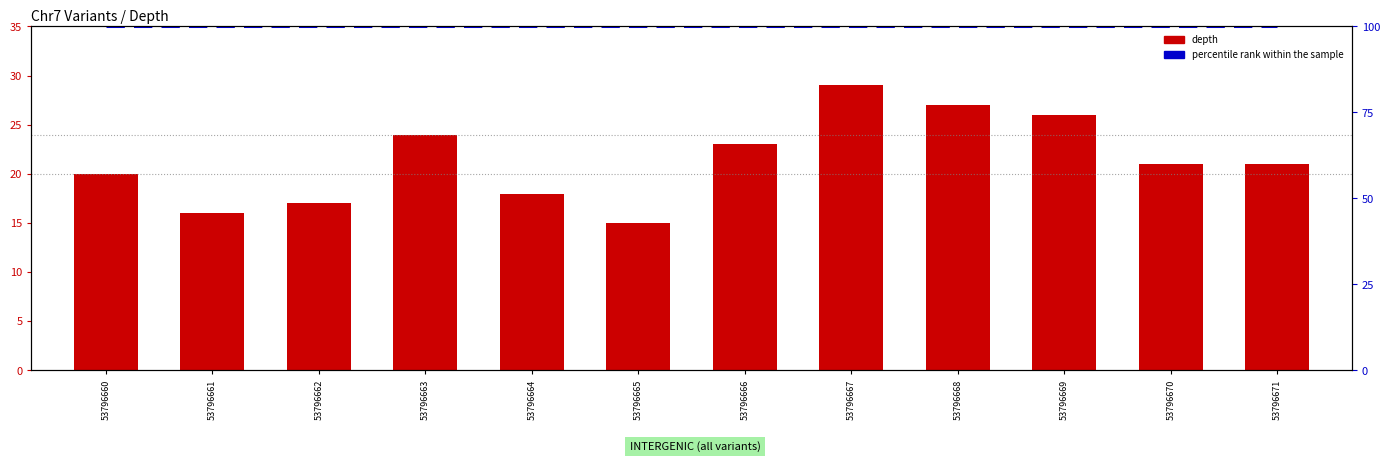

Between 53796665 and 53796671, which series saw the biggest shift?

depth